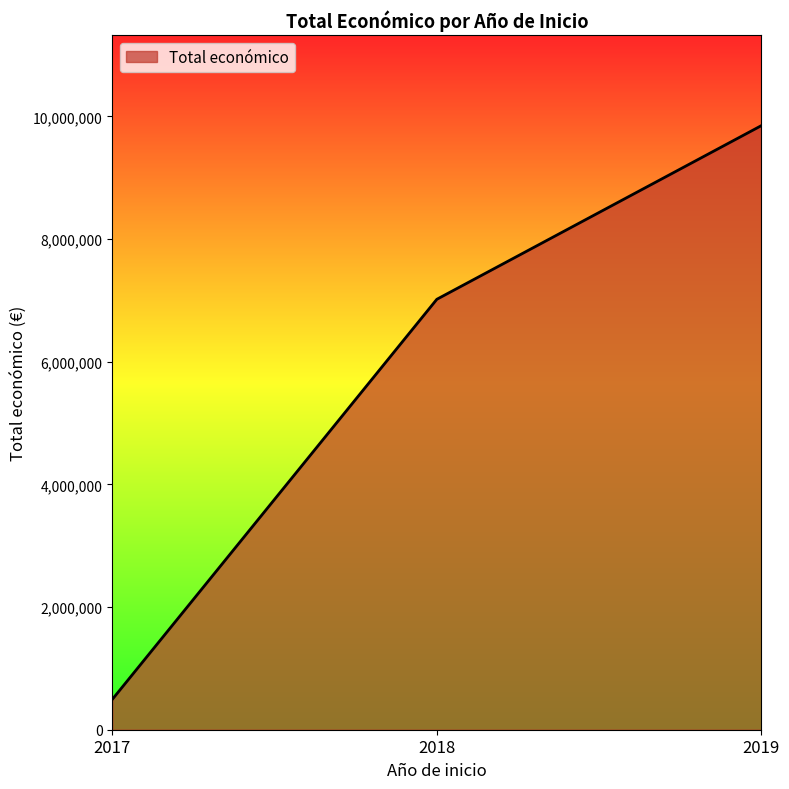

What is the approximate value at 2019?

9847932